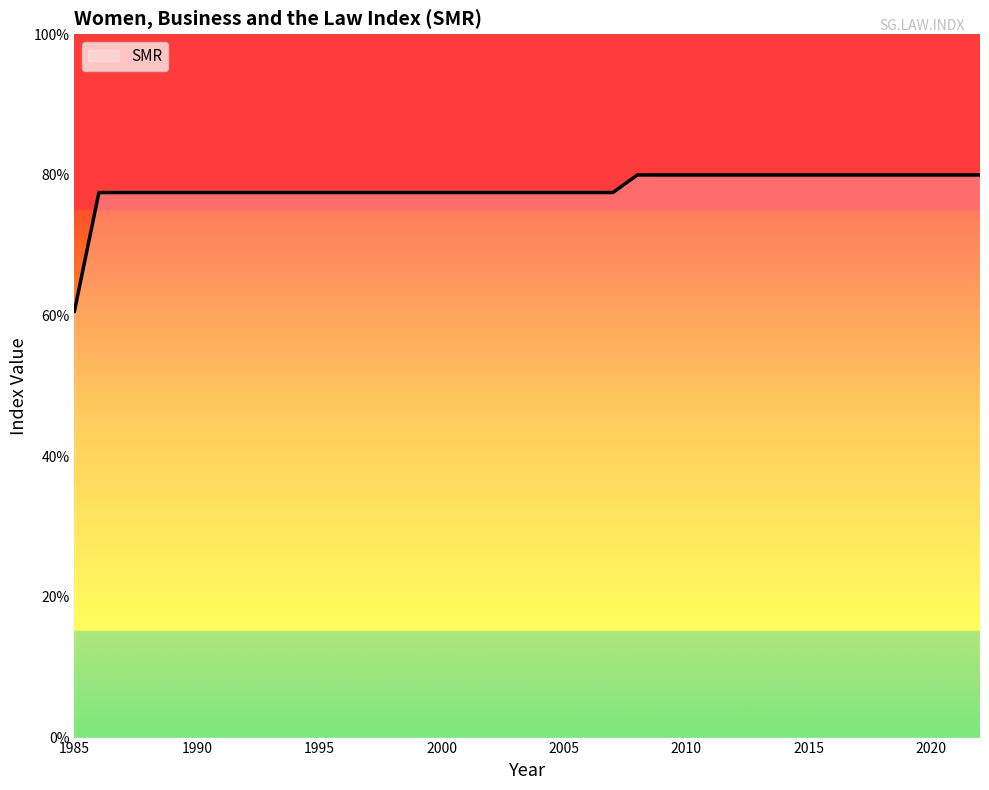

What is the minimum value shown in the chart?

60.6